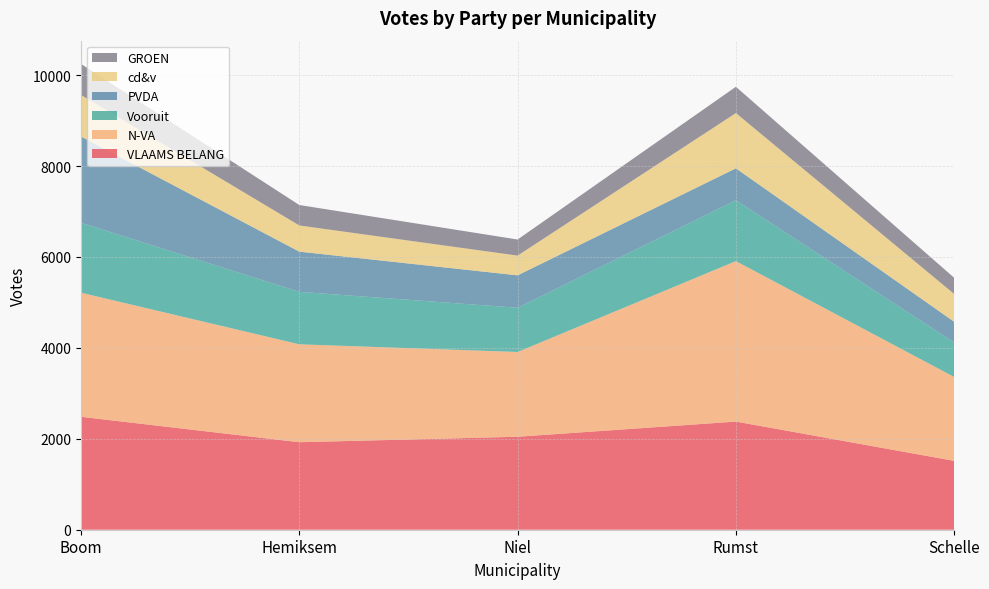

Reading left to right, transcribe all the data shown in this chart.

VLAAMS BELANG: 2484	1925	2045	2379	1515
N-VA: 2730	2154	1865	3530	1845
Vooruit: 1538	1154	973	1339	759
PVDA: 1898	884	713	702	455
cd&v: 914	576	434	1216	612
GROEN: 682	450	354	578	356